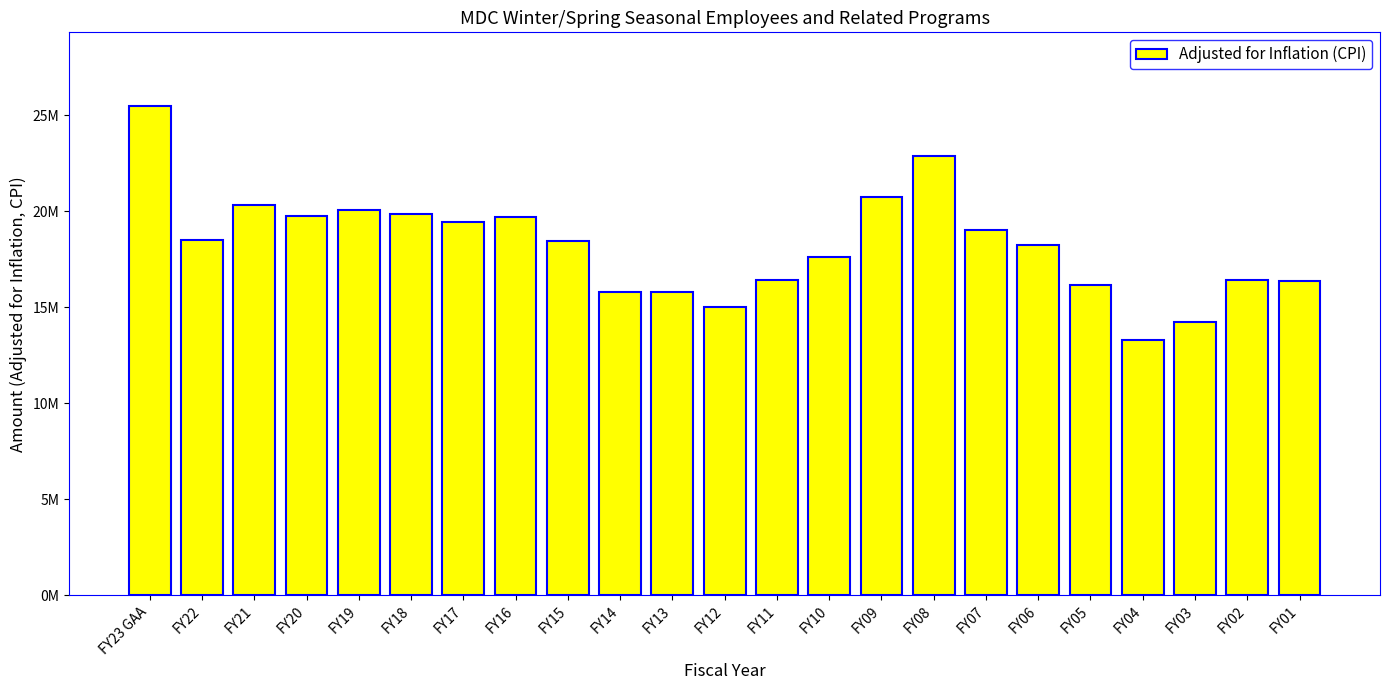

What is the label of the 5th bar from the right?

FY05